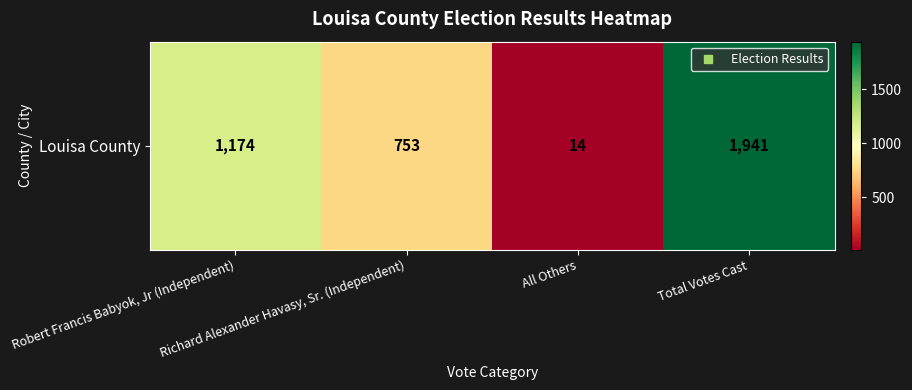

What is the change in value from All Others to Total Votes Cast?

+1927